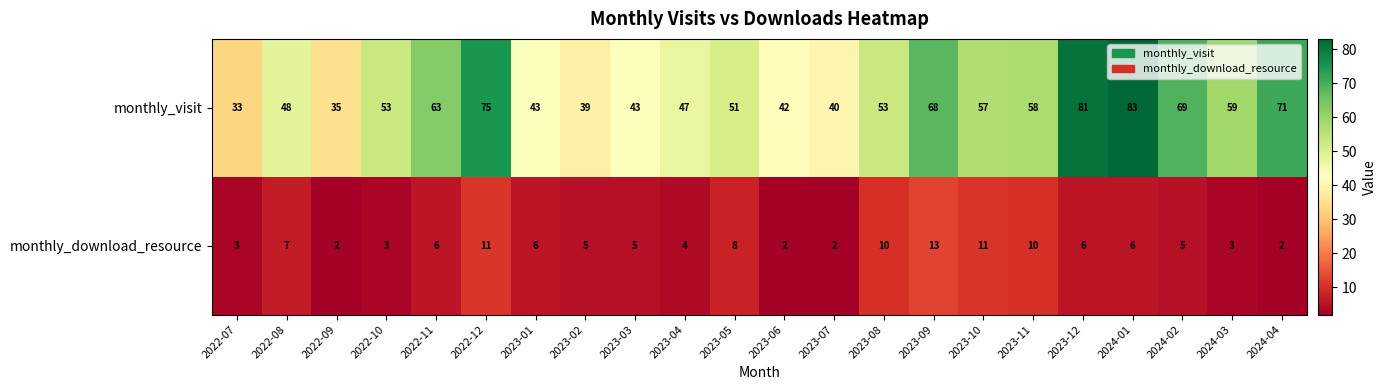

Rank the series by their maximum value, from lowest to highest.

monthly_download_resource, monthly_visit